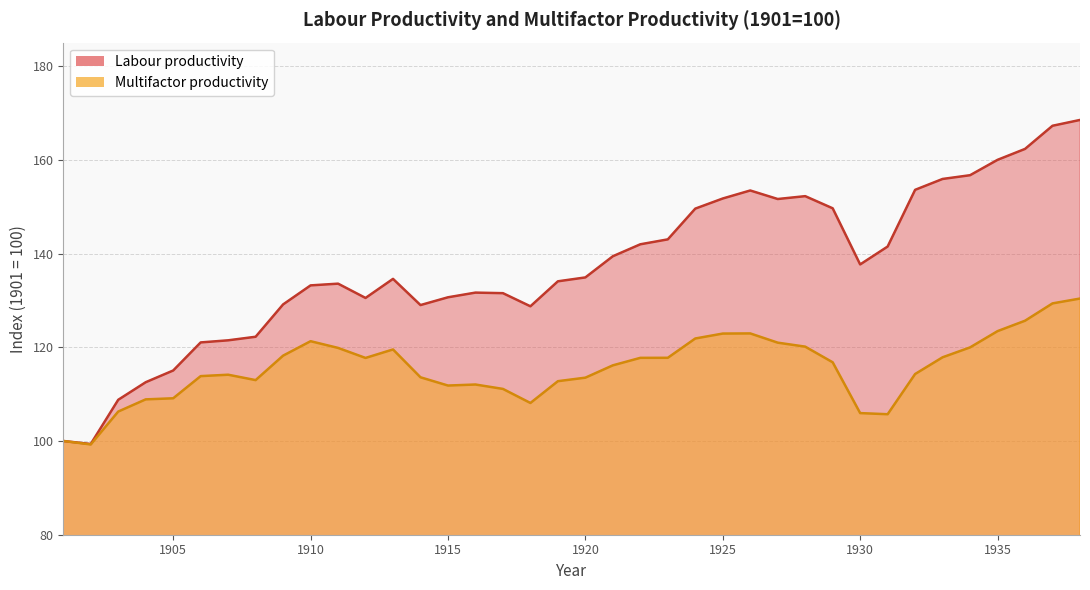

True or false: Labour productivity has a value of 112.5 at 1904.

True